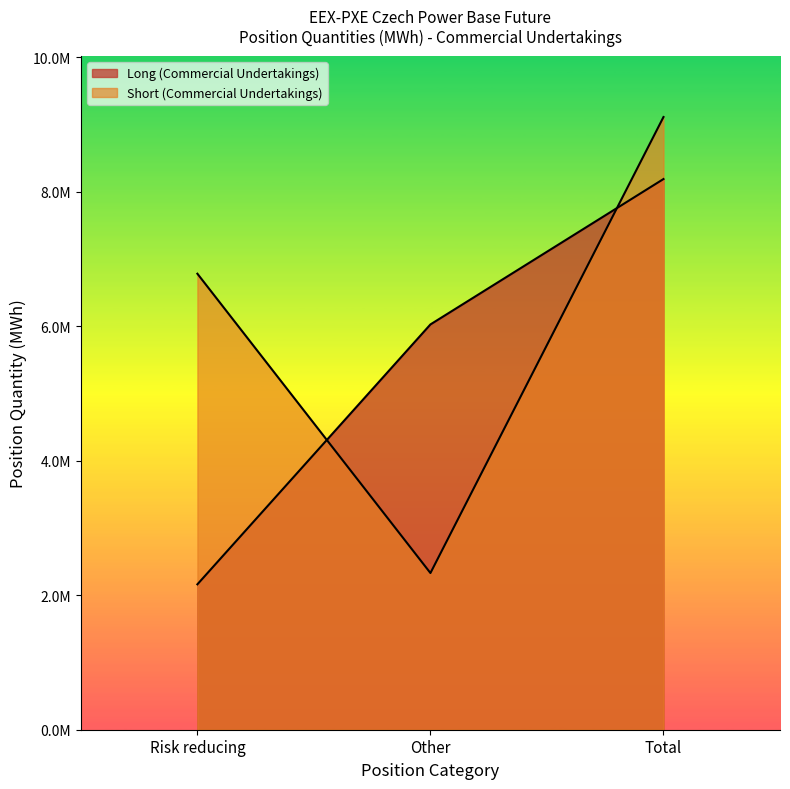

How many series are shown in this chart?

2